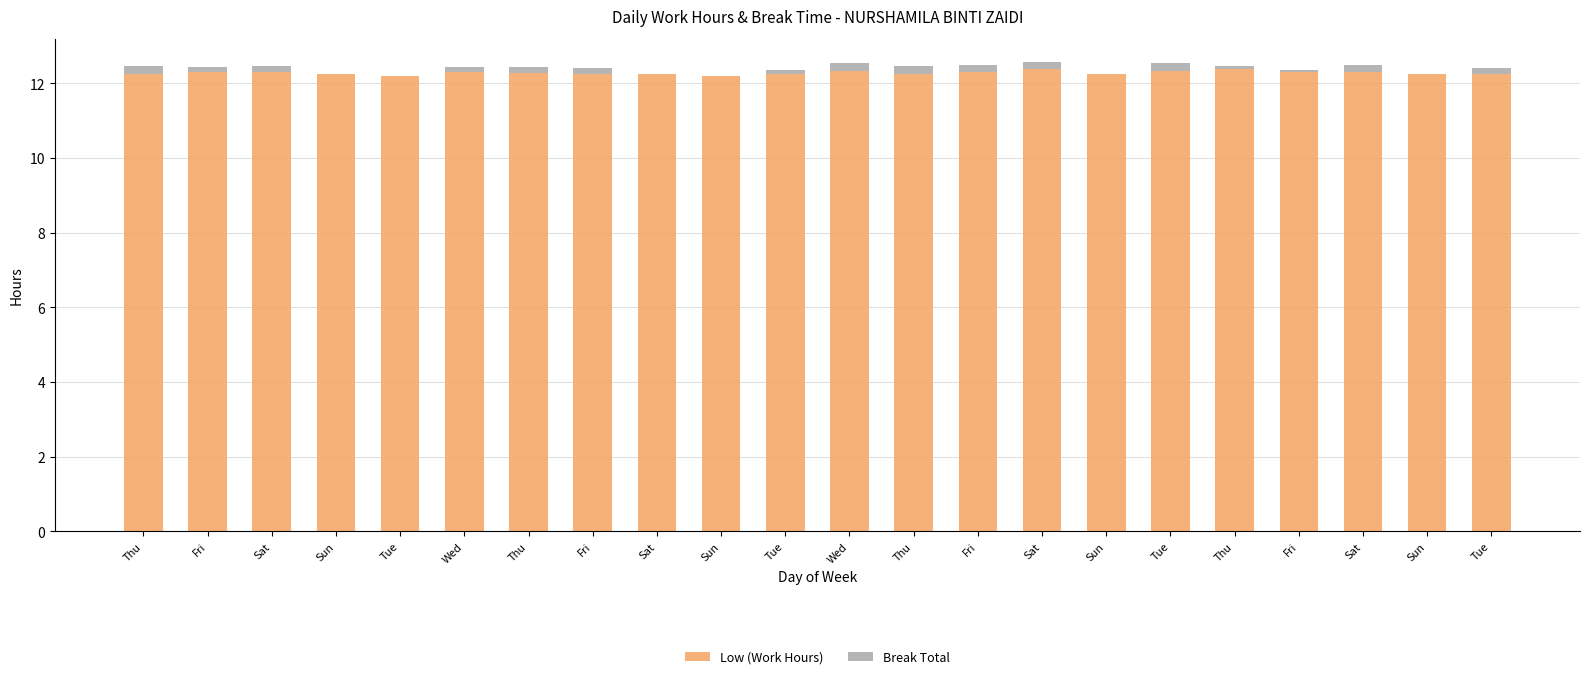

What is the difference between the maximum and minimum values in the Break Total series?

0.2